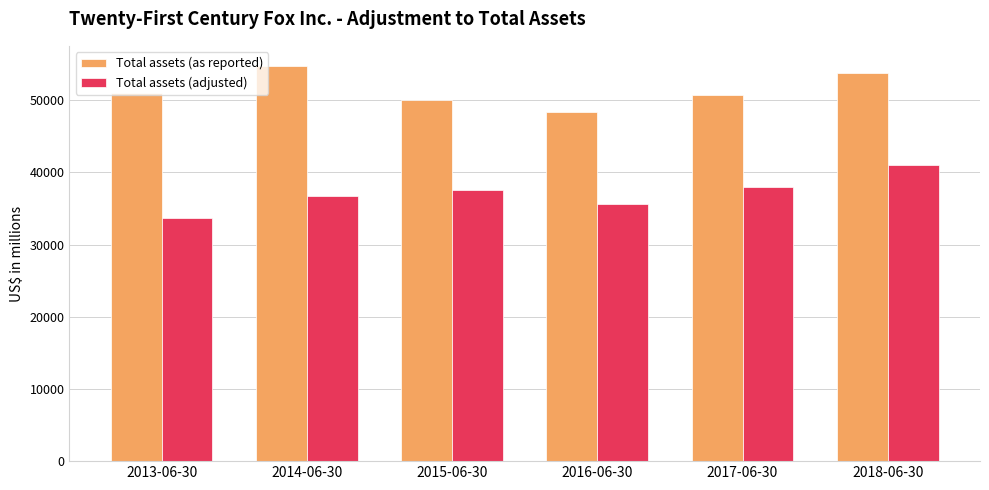

Does the chart contain any negative values?

No